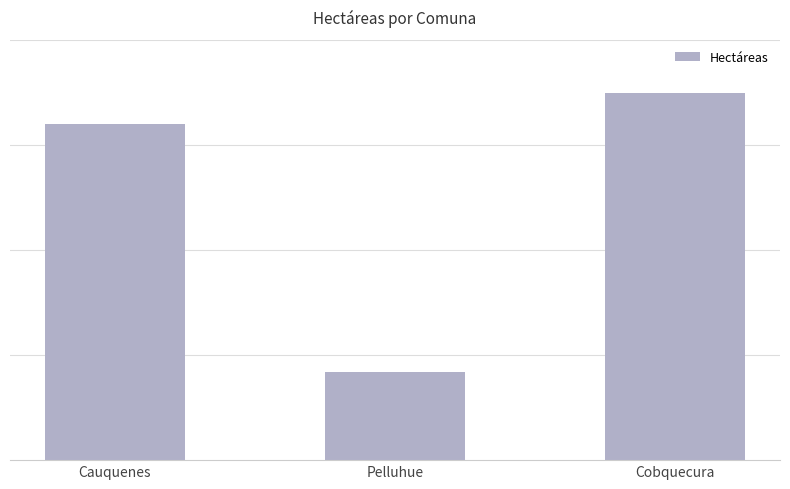

Does the chart contain any negative values?

No